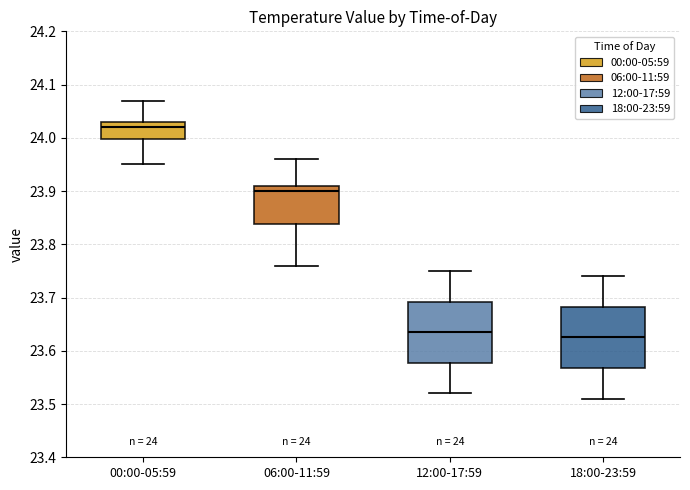

Which box has the highest median line?

00:00-05:59